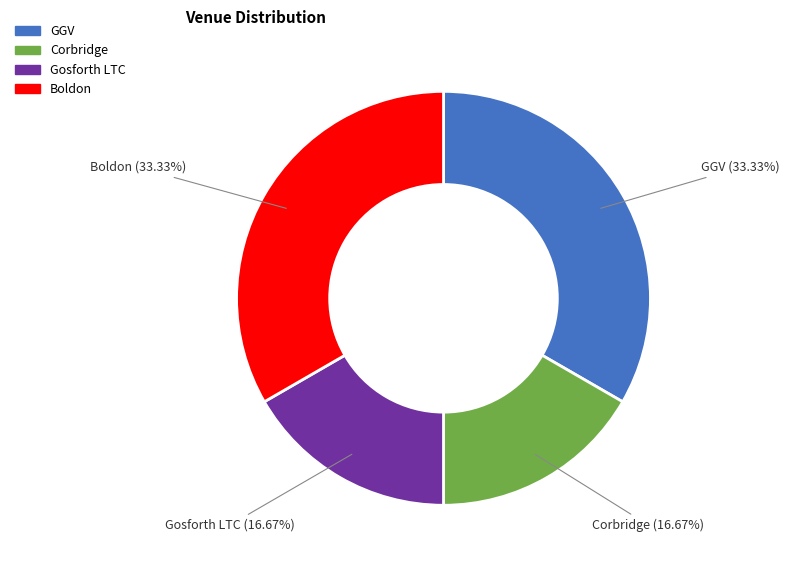

Is there any slice that represents more than half of the pie?

No